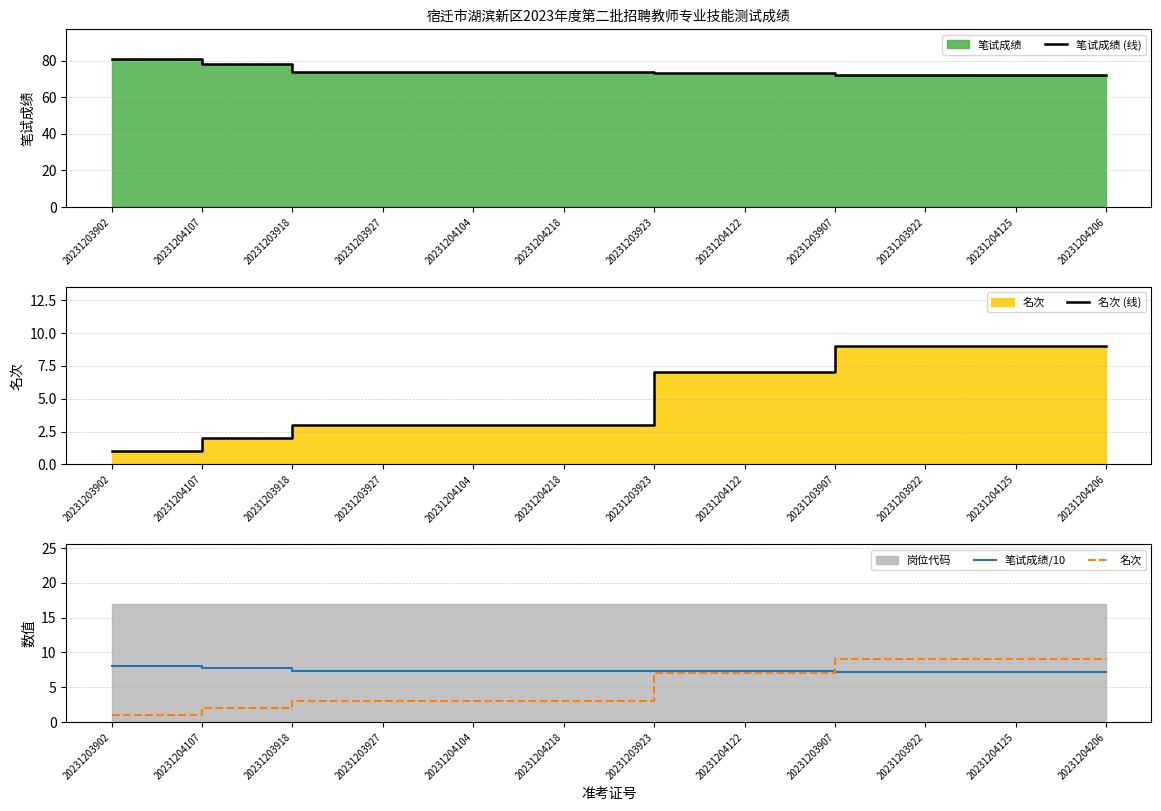

How many values in the 名次 (线) series exceed 7?

4